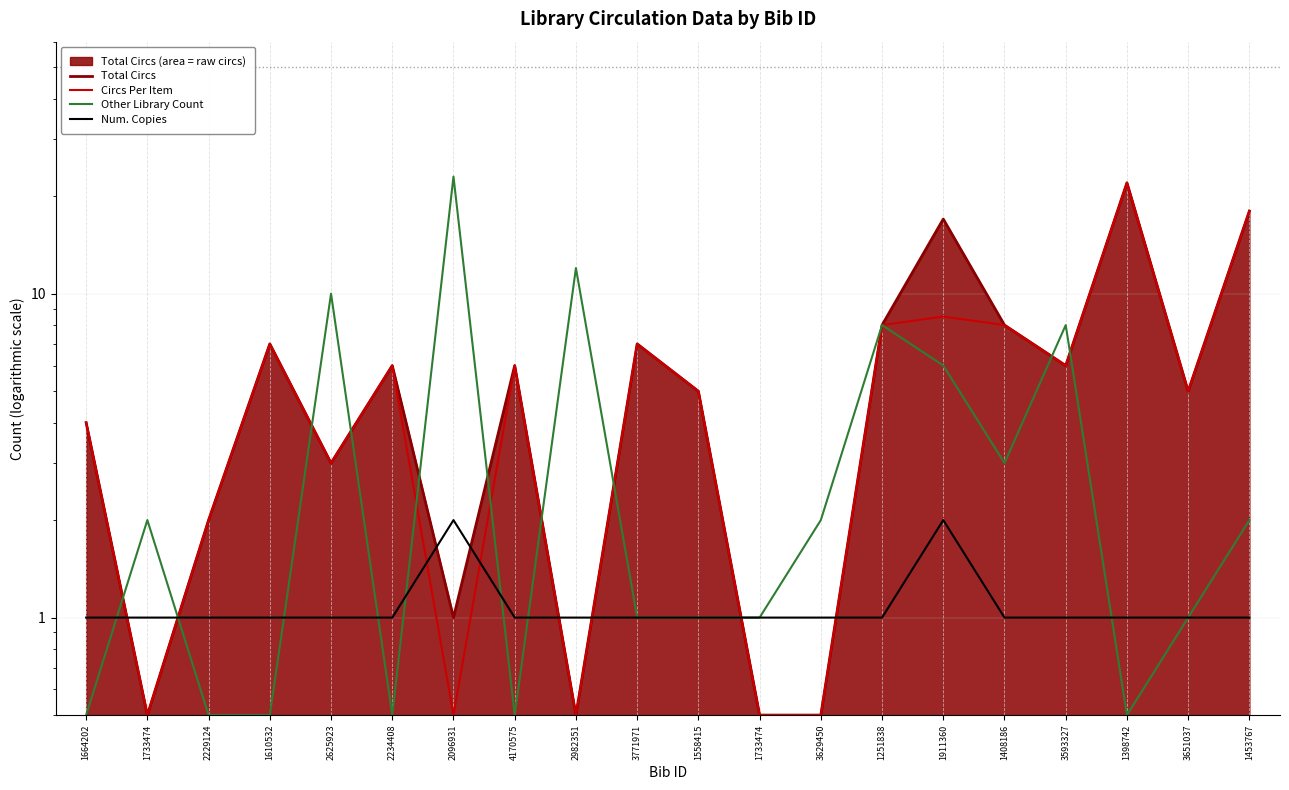

Is it true that Other Library Count equals 0.7 at 4170575?

False